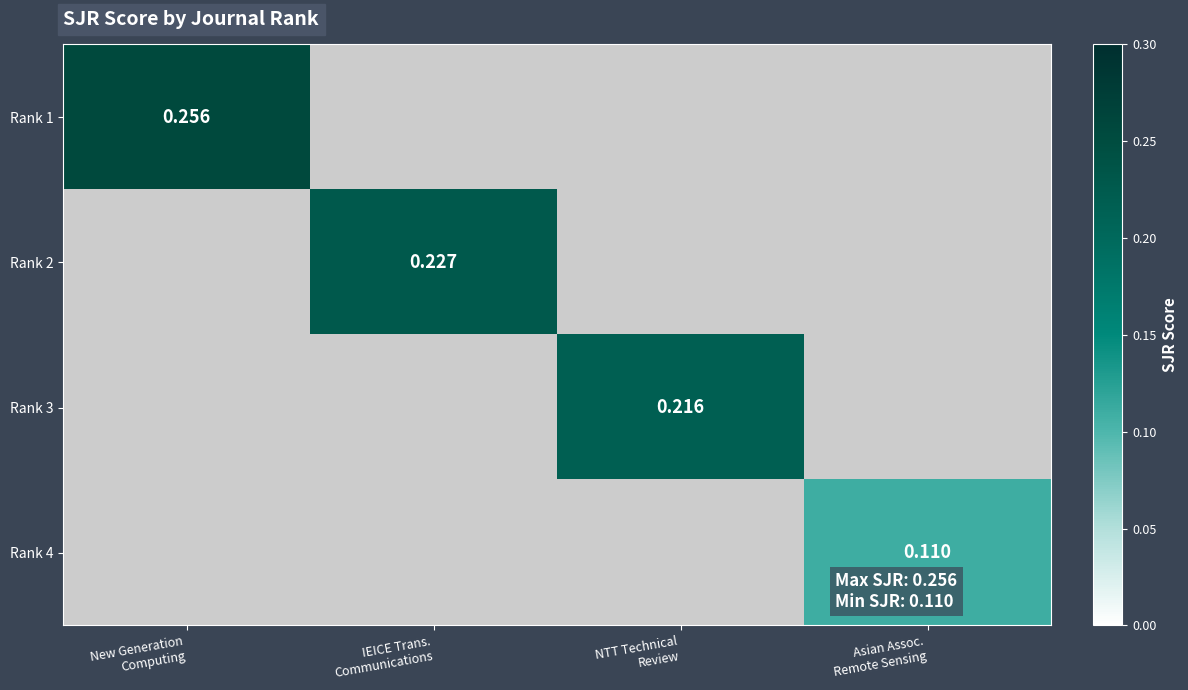

What is the minimum value for Rank 1?

0.3